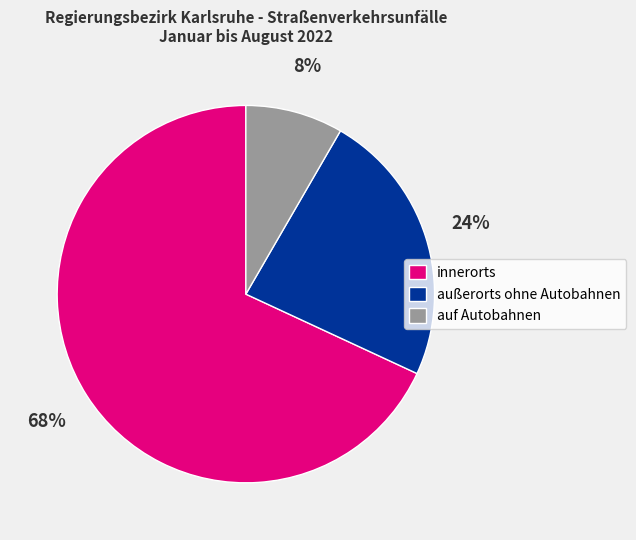

Rank the categories by value from lowest to highest.

auf Autobahnen, außerorts ohne Autobahnen, innerorts